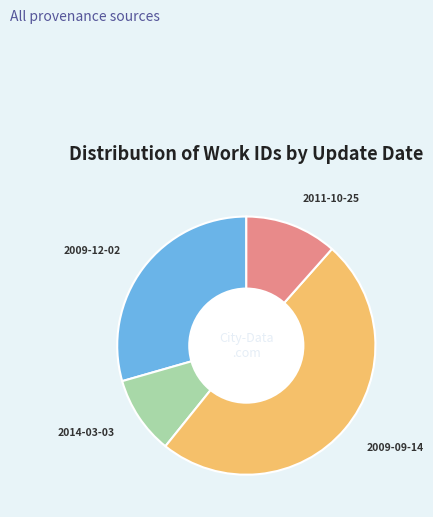

Is there a majority slice in this chart?

No